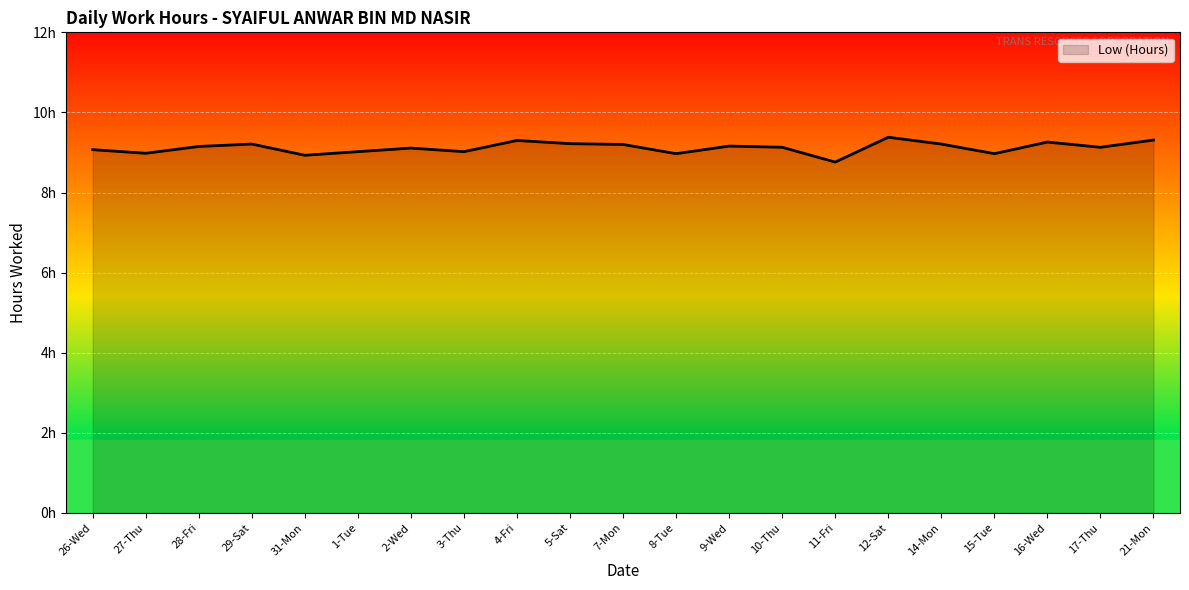

Rank the categories by value from lowest to highest.

11-Fri, 31-Mon, 8-Tue, 15-Tue, 27-Thu, 1-Tue, 3-Thu, 26-Wed, 2-Wed, 10-Thu, 17-Thu, 28-Fri, 9-Wed, 7-Mon, 29-Sat, 14-Mon, 5-Sat, 16-Wed, 4-Fri, 21-Mon, 12-Sat